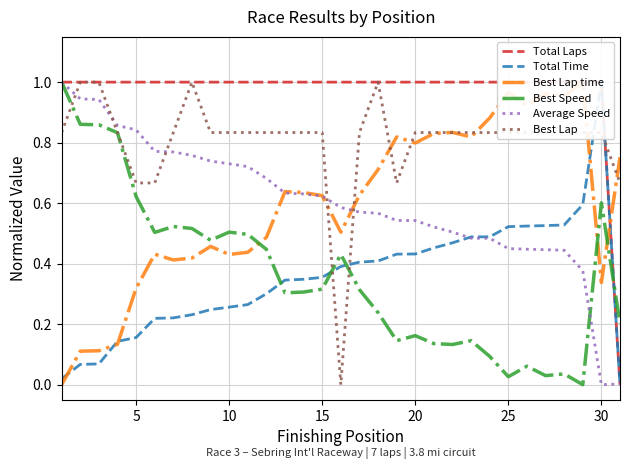

What is the highest value of the Total Time series?

1.0